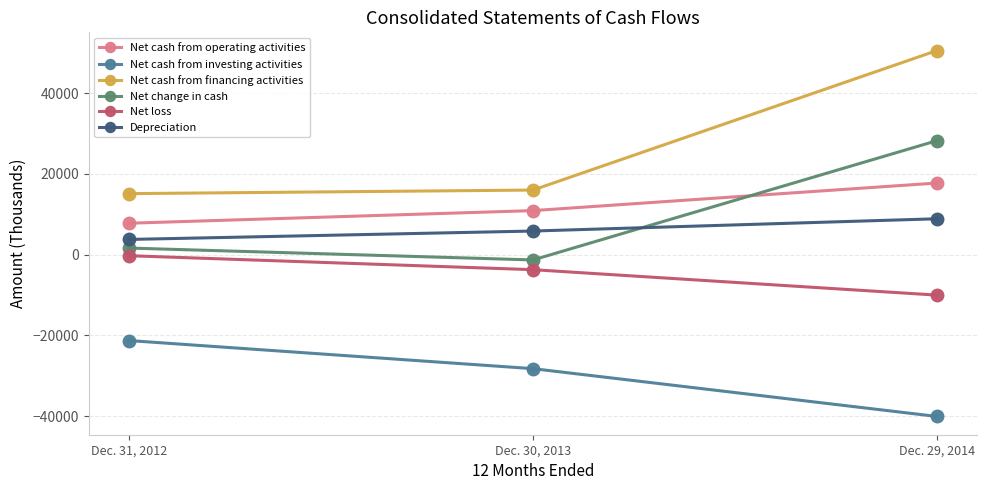

At which label does Net change in cash reach its peak?

Dec. 29, 2014